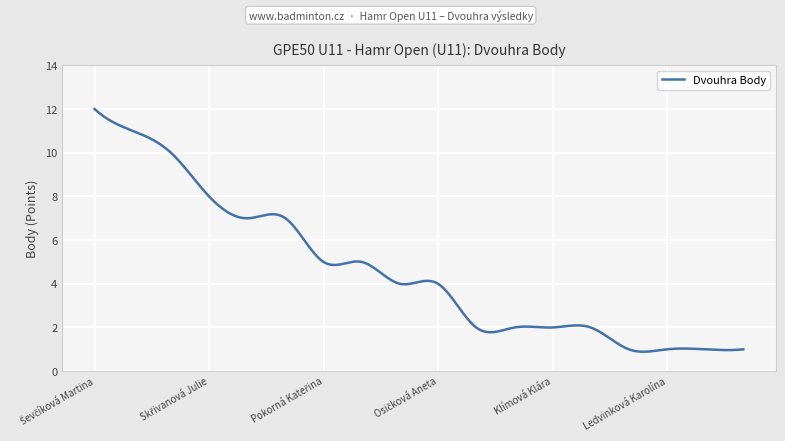

What is the greatest value displayed?

12.0